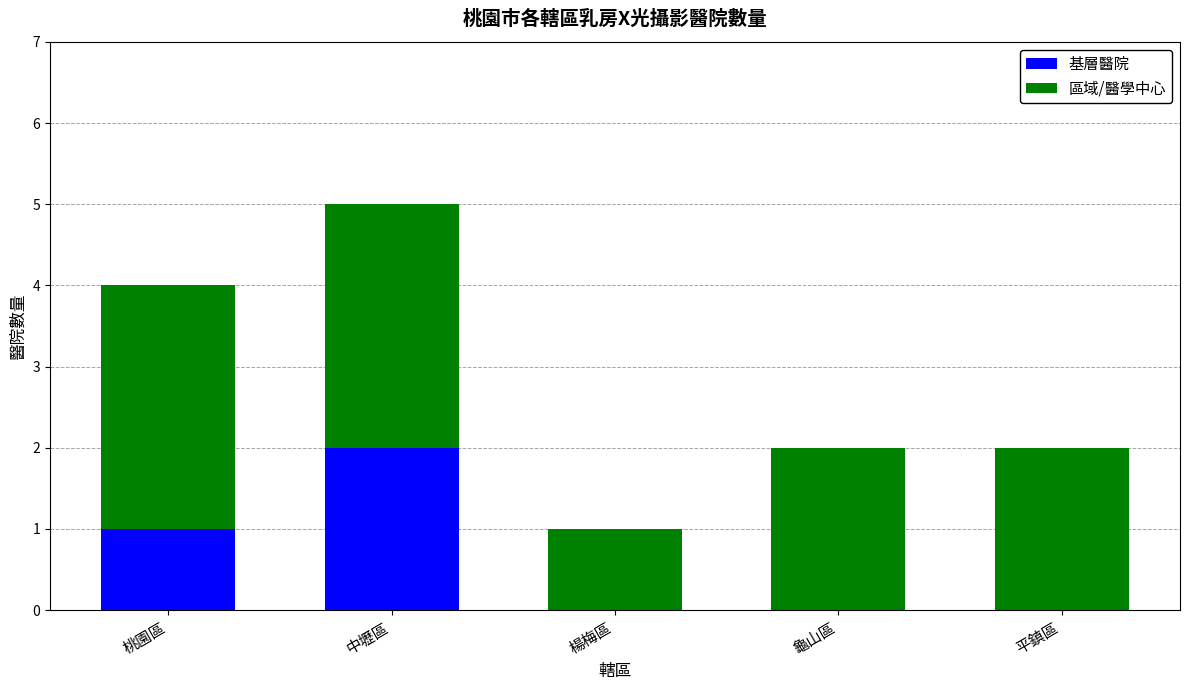

At which label does 基層醫院 reach its peak?

中壢區